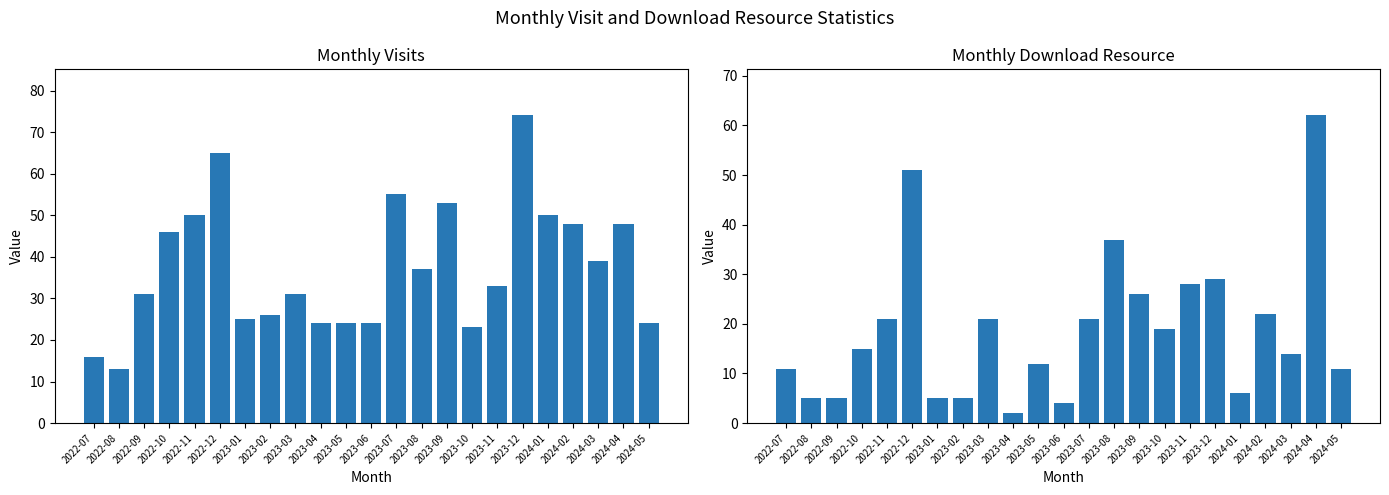

How many series are shown in this chart?

2